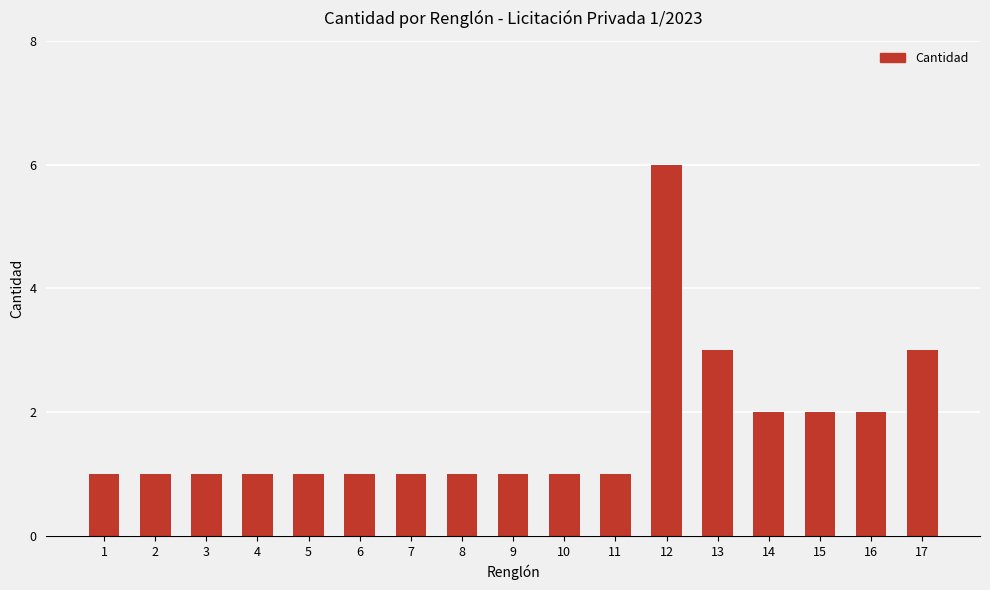

What is the approximate value at 10?

1